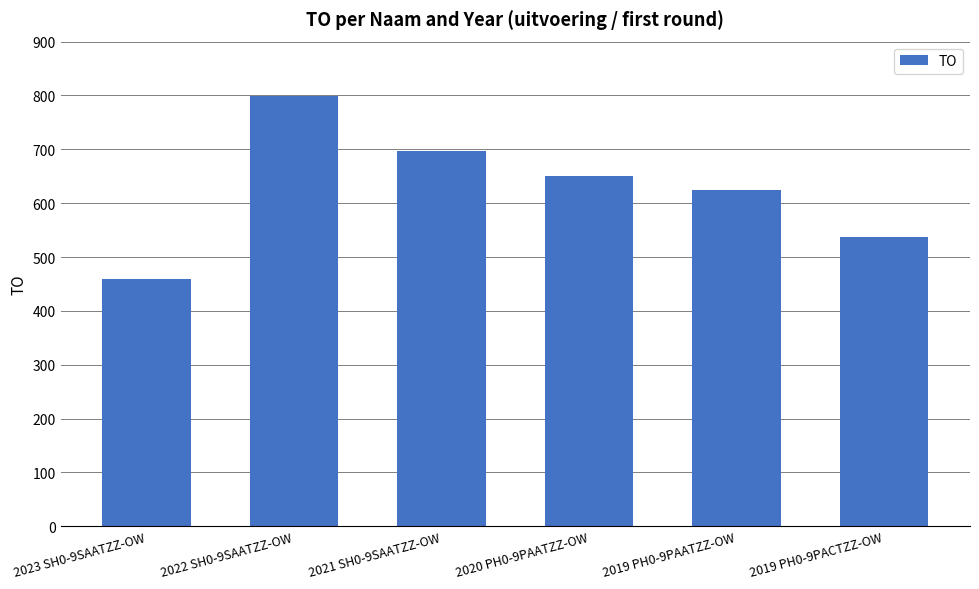

What is the value of the 1st bar from the left?

460